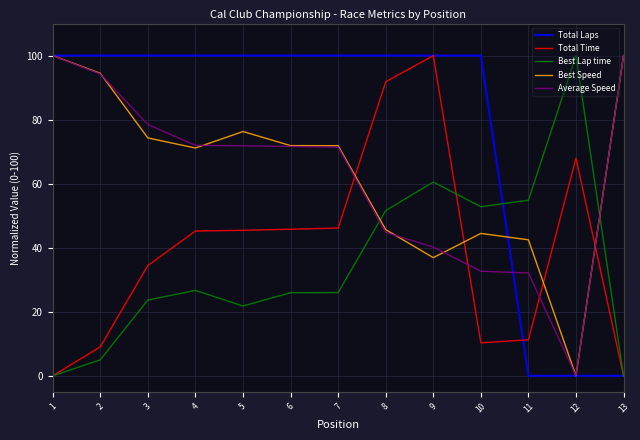

How many intersections are there between Best Speed and Best Lap time?

2